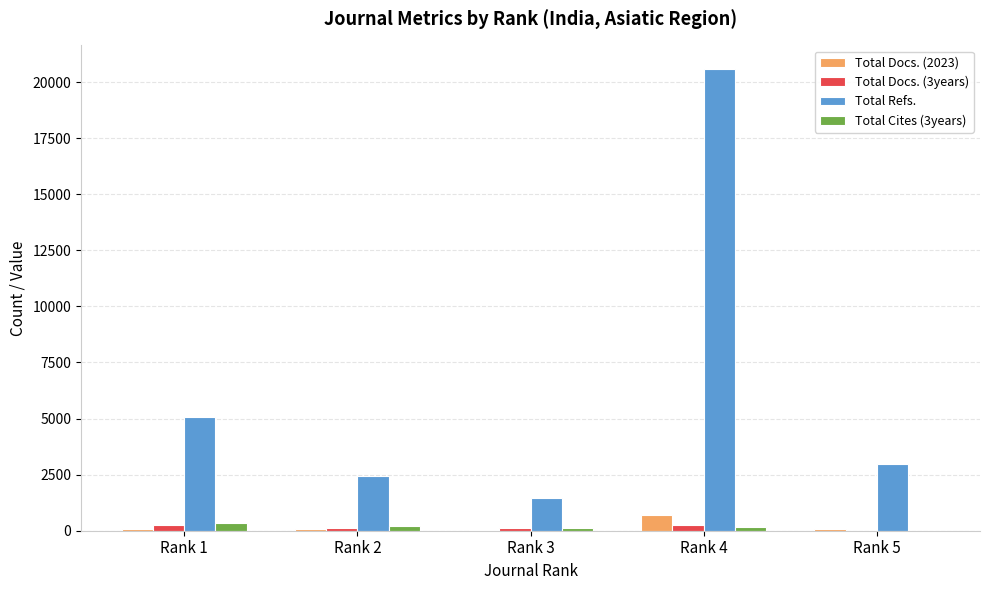

Between Rank 4 and Rank 5, which series saw the biggest shift?

Total Refs.